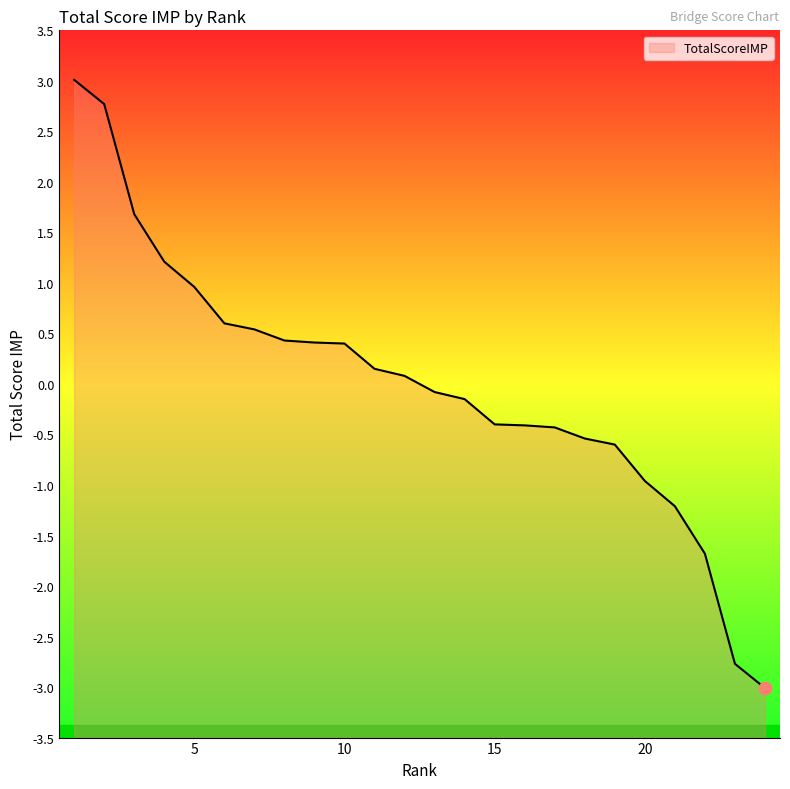

Between 24 and 1, which is larger?

1